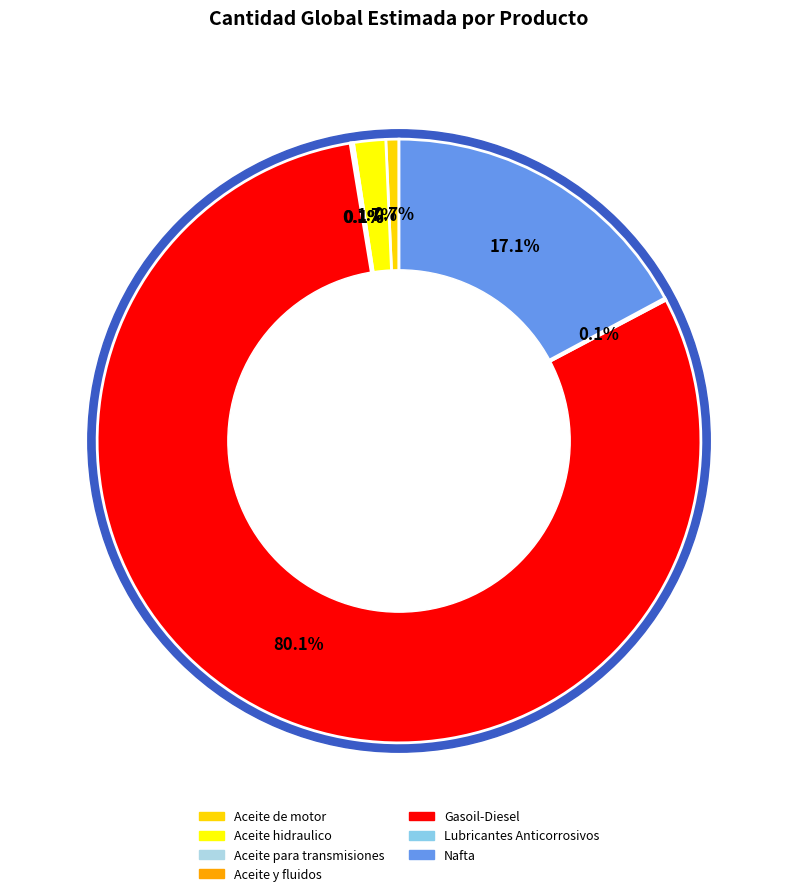

What percentage is the Gasoil-Diesel slice, to the nearest percent?

80%